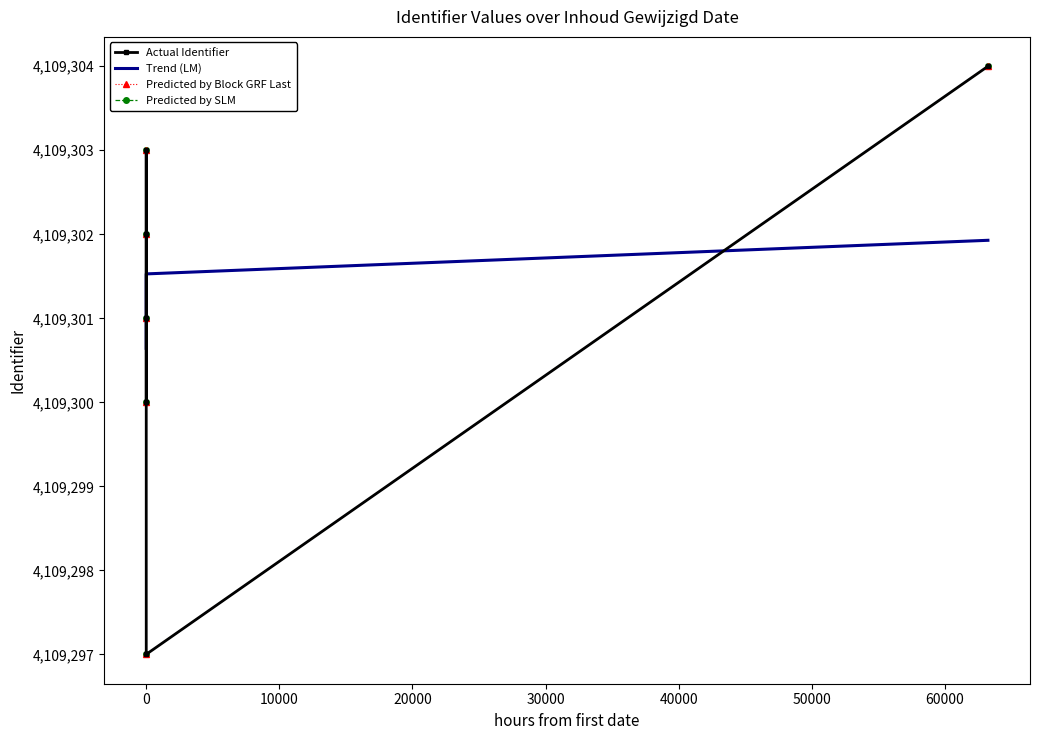

What is the difference between the maximum and minimum values in the Predicted by Block GRF Last series?

7.0